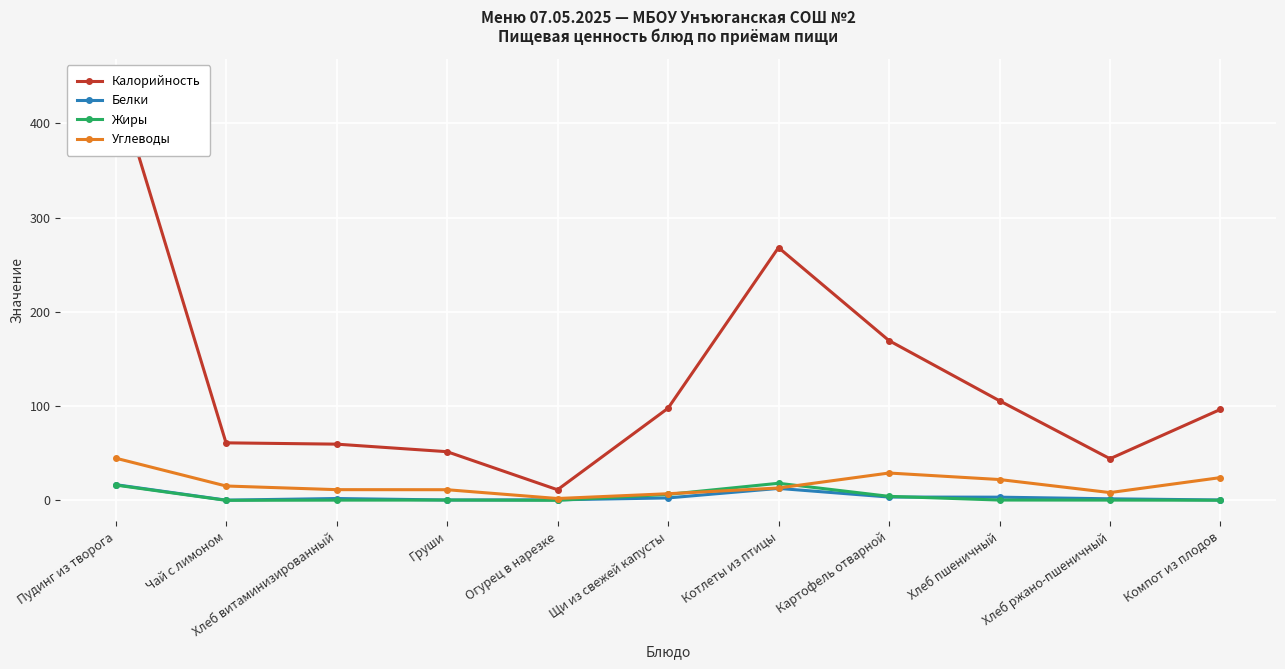

List the labels in order of Углеводы value, smallest first.

Огурец в нарезке, Щи из свежей капусты, Хлеб ржано-пшеничный, Груши, Хлеб витаминизированный, Котлеты из птицы, Чай с лимоном, Хлеб пшеничный, Компот из плодов, Картофель отварной, Пудинг из творога